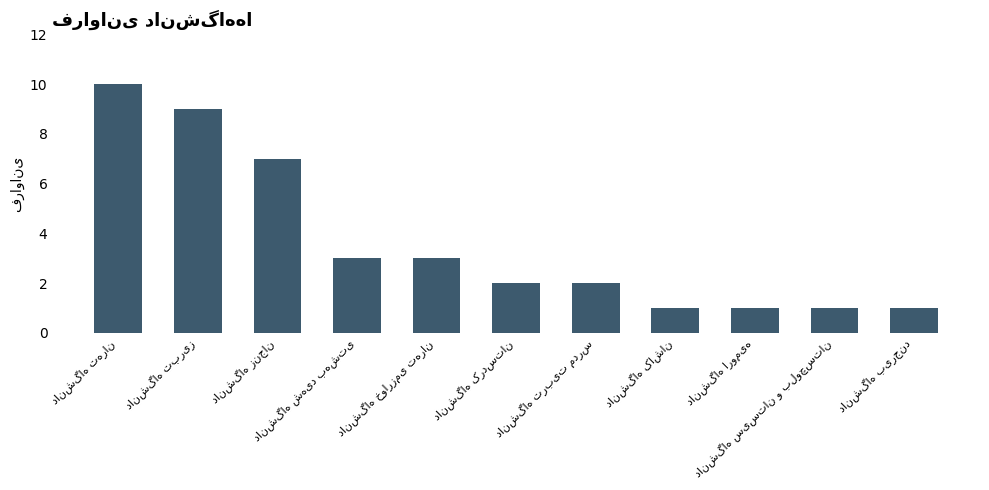

How many values are between 1 and 7?

9